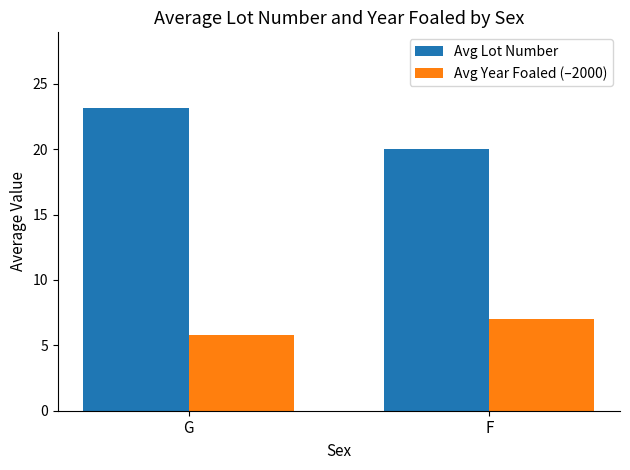

Read the Avg Year Foaled (–2000) value at G.

5.8